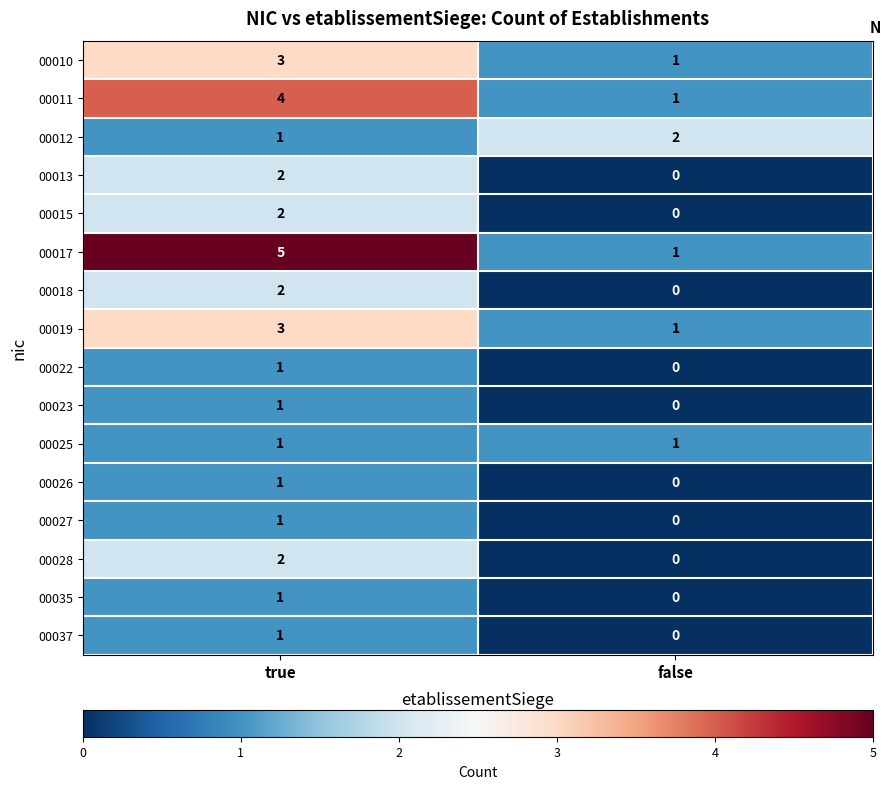

Which category has the lowest value across all series?

false